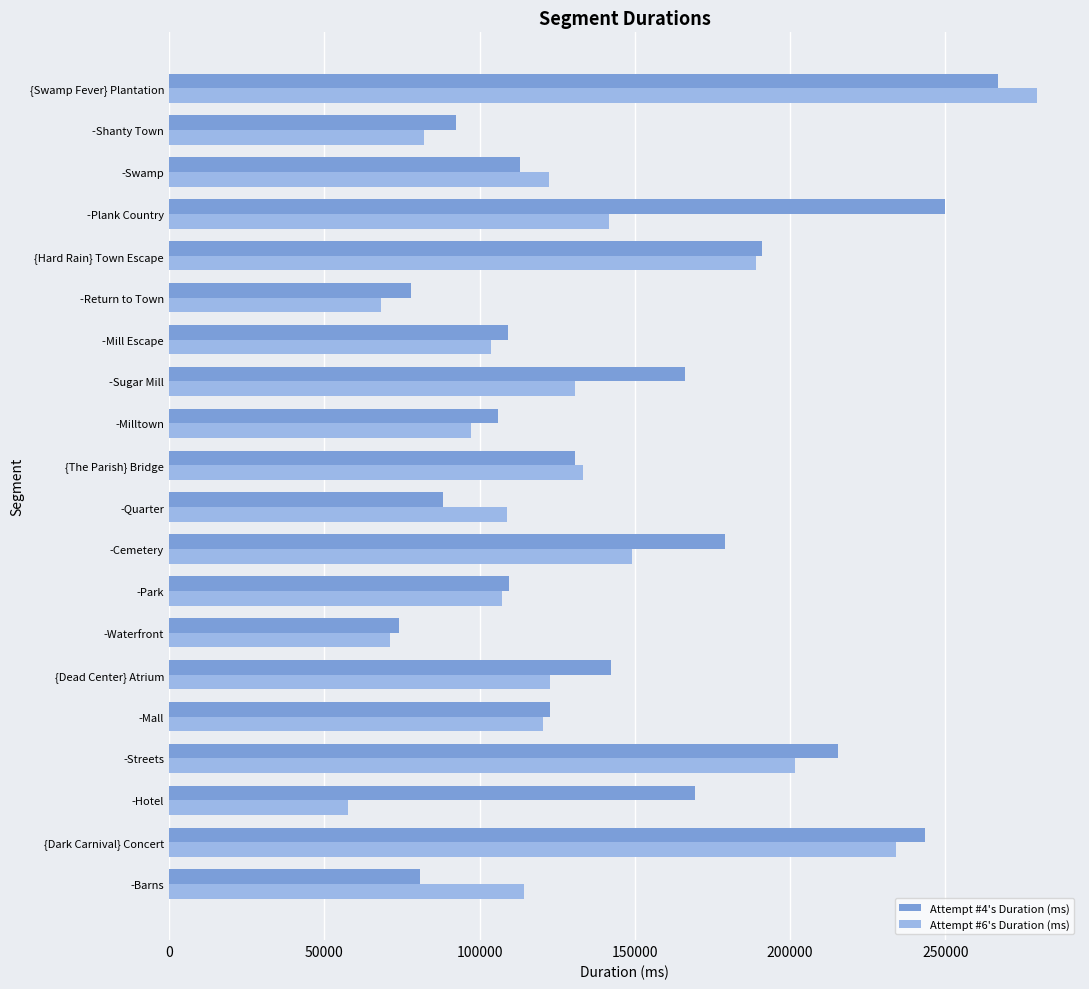

What is the minimum value for Attempt #4's Duration (ms)?

73996